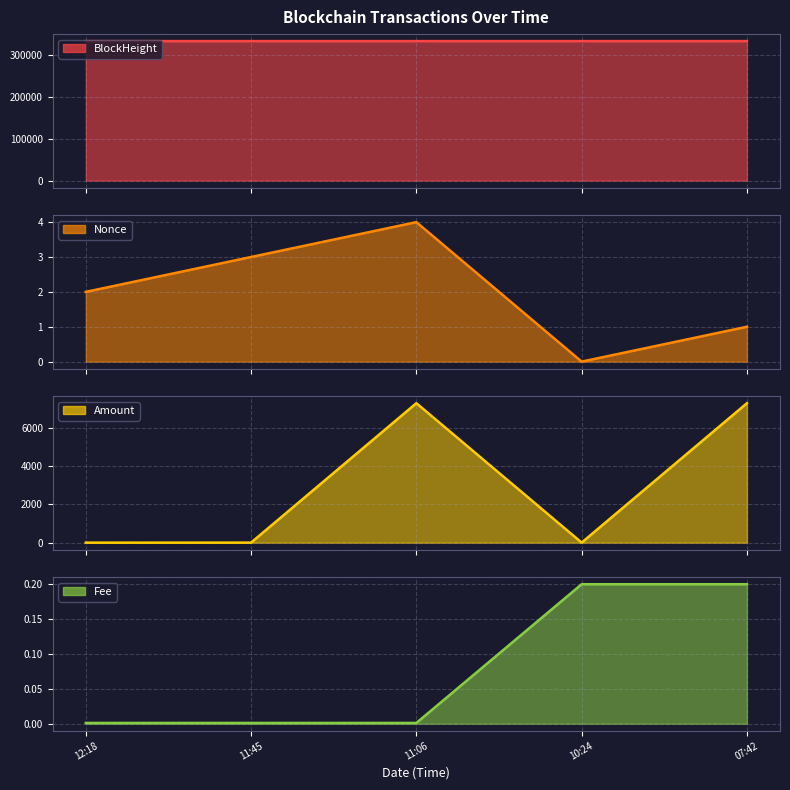

How many categories are shown in the chart?

5